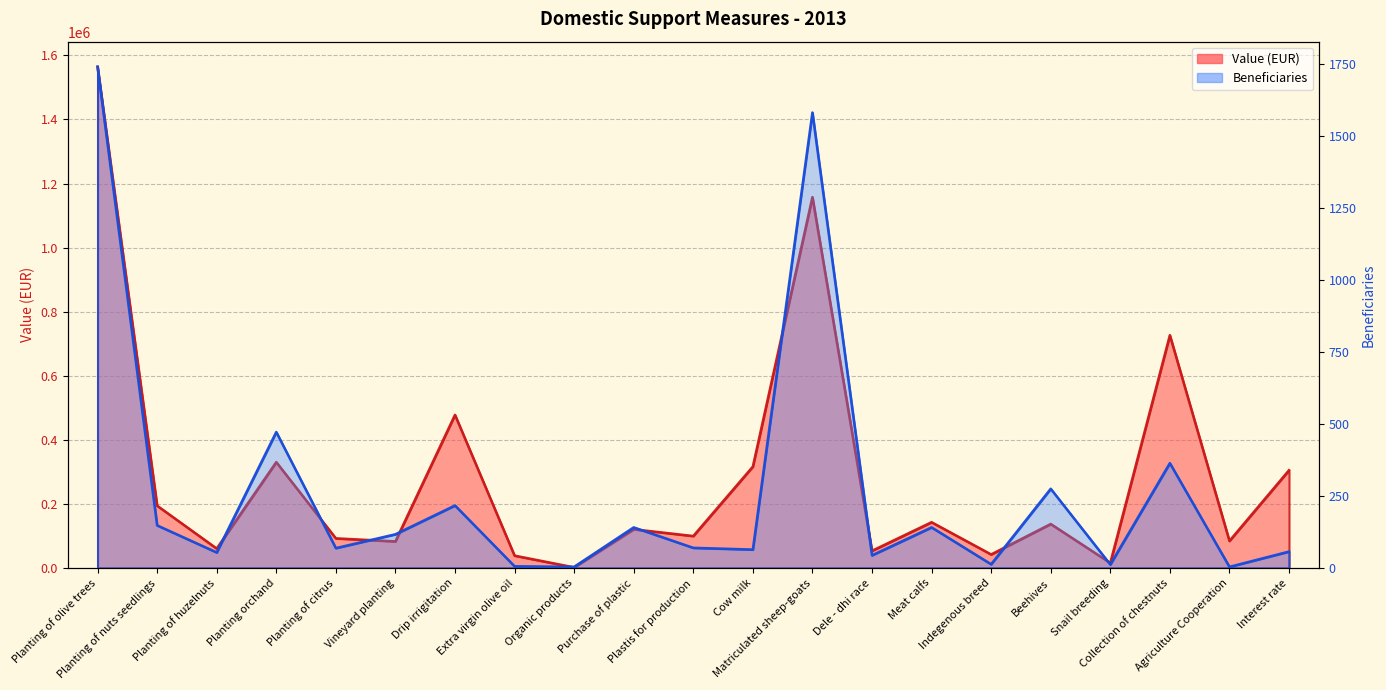

Between Cow milk and Meat calfs, which is larger?

Cow milk